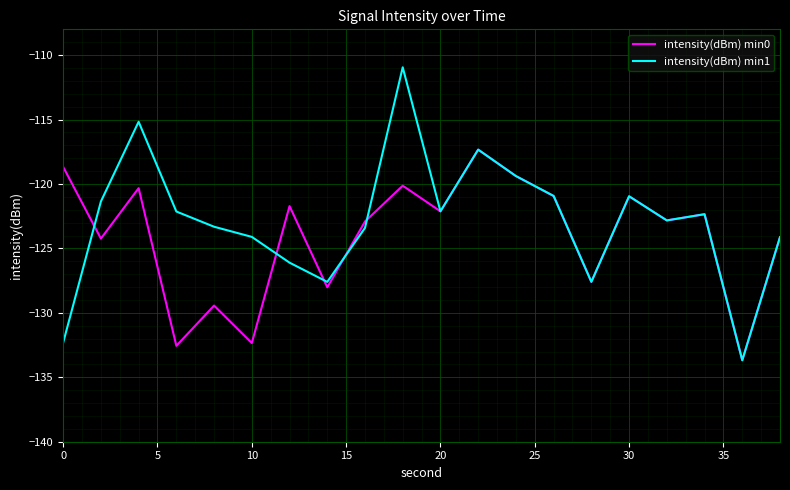

Rank the series by their maximum value, from lowest to highest.

intensity(dBm) min0, intensity(dBm) min1